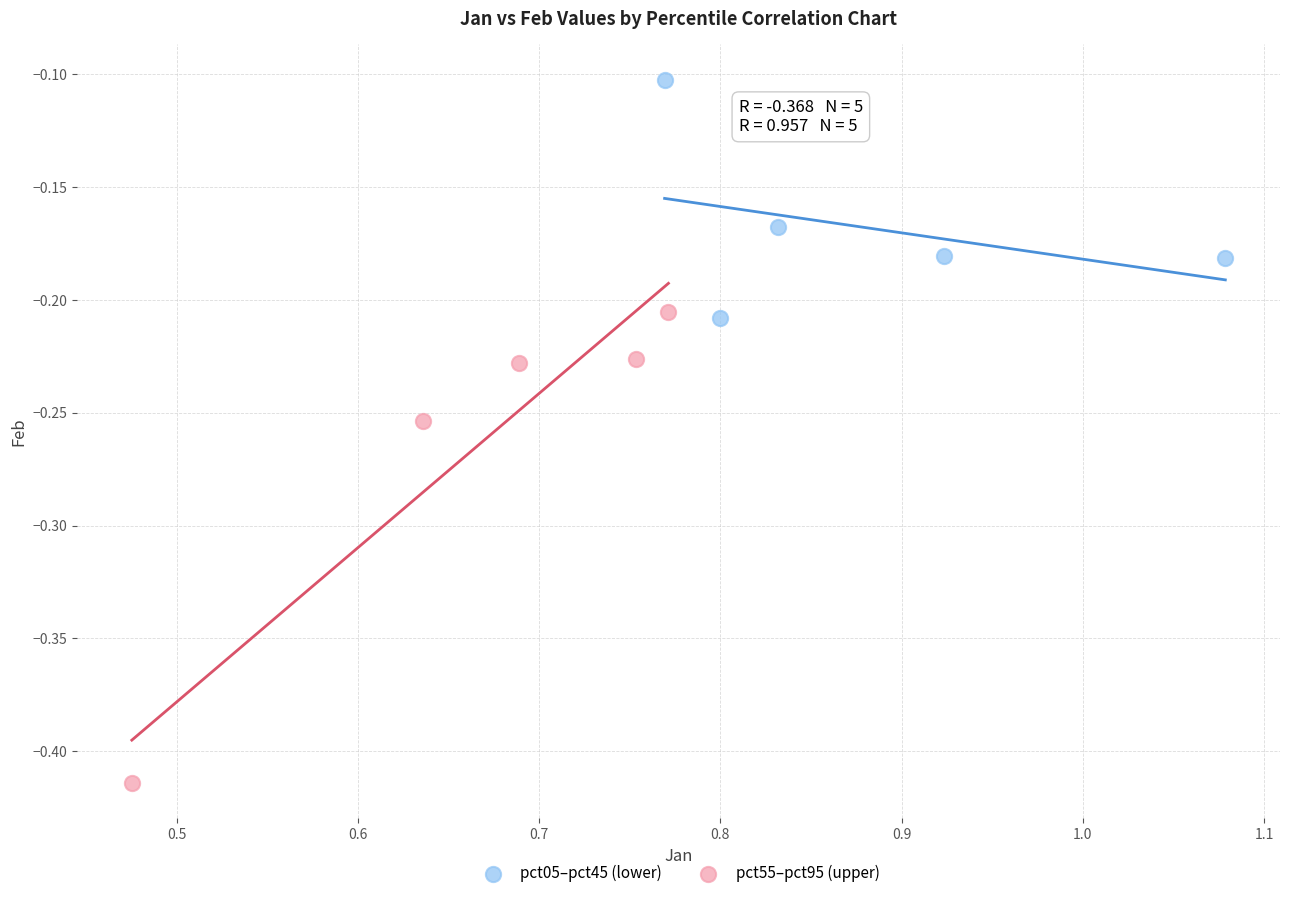

Which series contains the highest Y value?

pct05–pct45 (lower)